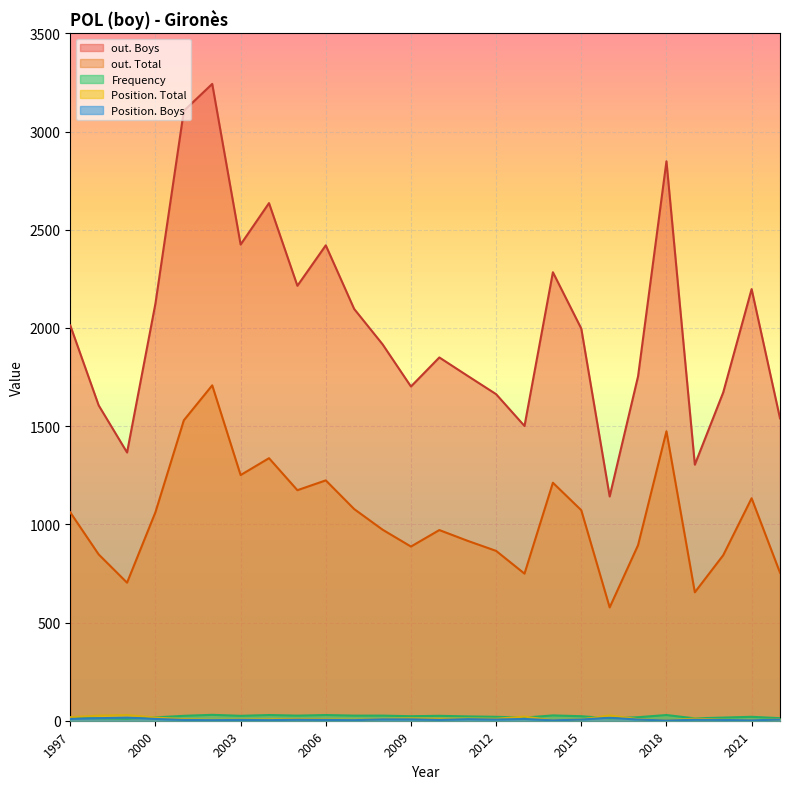

What is the total value across all series at 2016?

1773